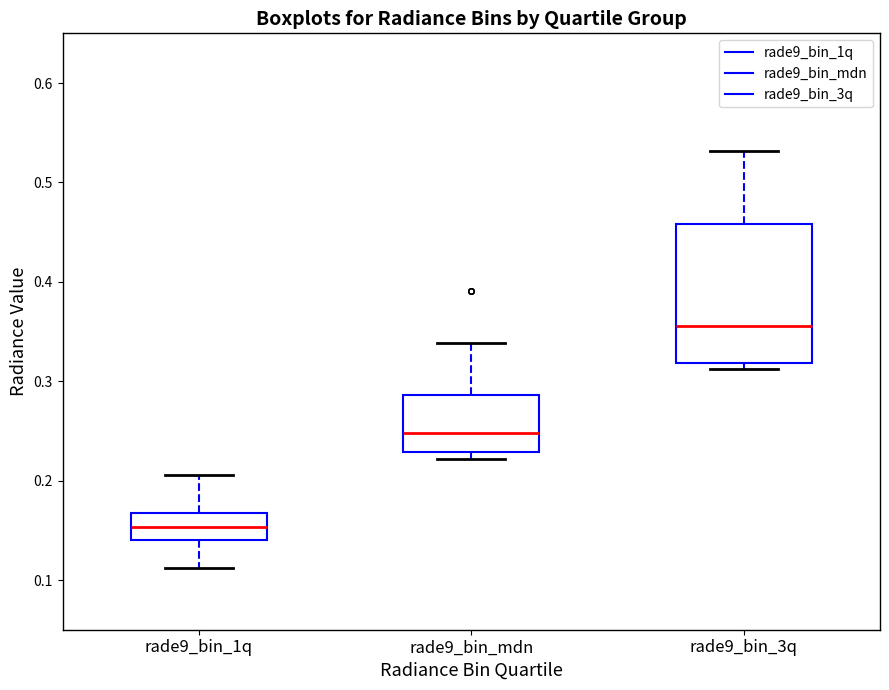

Which box has the highest median line?

rade9_bin_3q